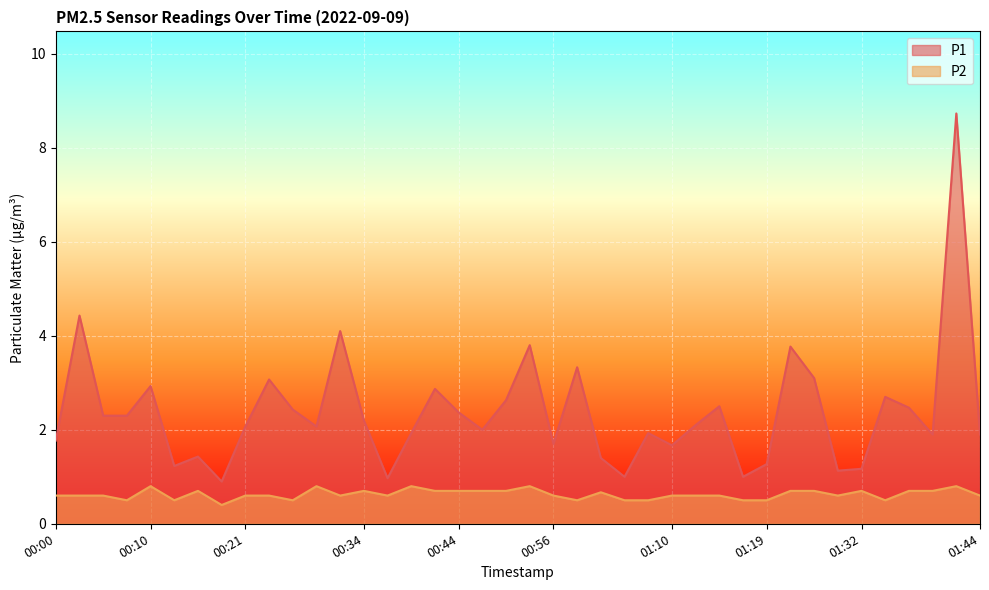

True or false: P2 and P1 intersect in this chart.

False